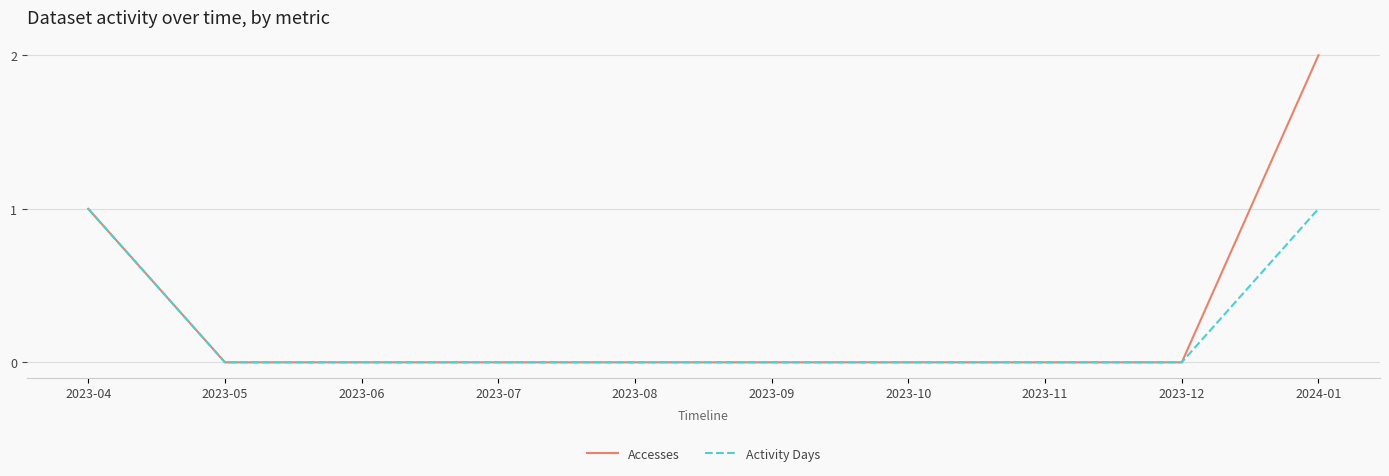

What is the difference between the second highest and second lowest values in the Activity Days series?

1